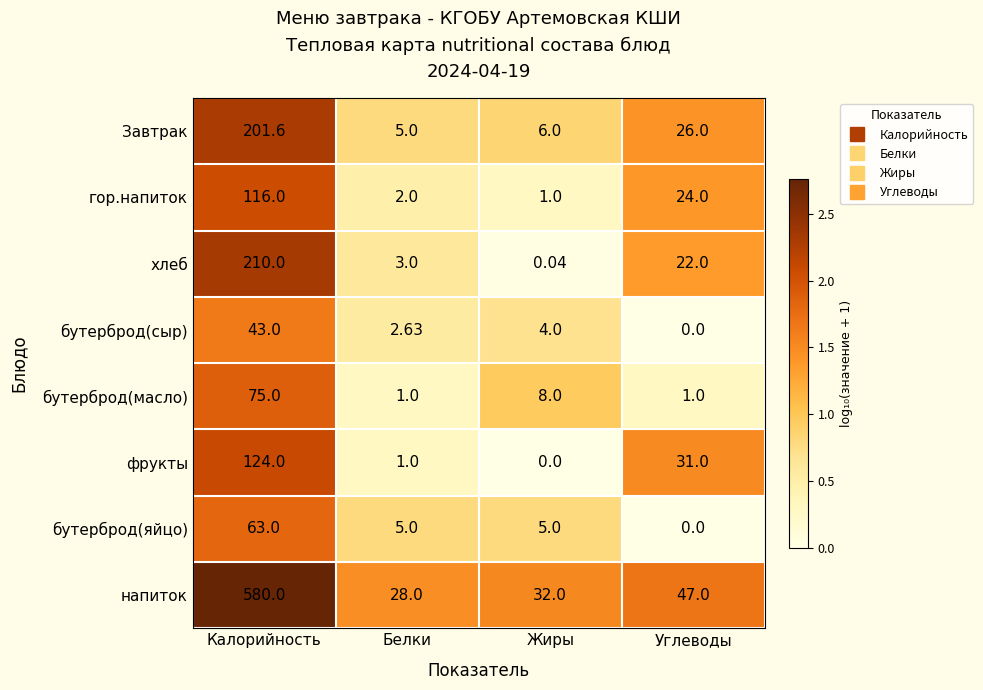

Where is хлеб nearest to the value 105?

Углеводы